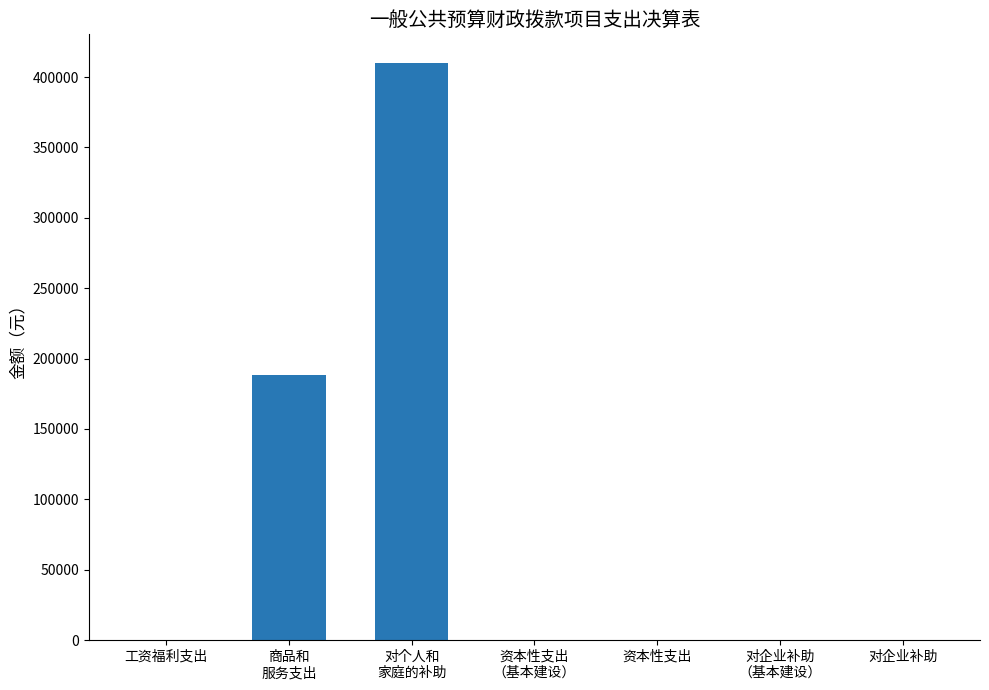

The value at 对个人和
家庭的补助 is 409845.0. True or false?

True